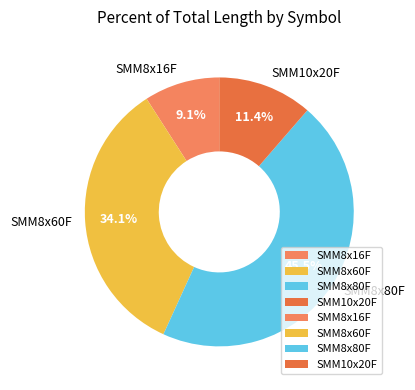

What percentage do SMM10x20F and SMM8x80F together represent?

56.8%